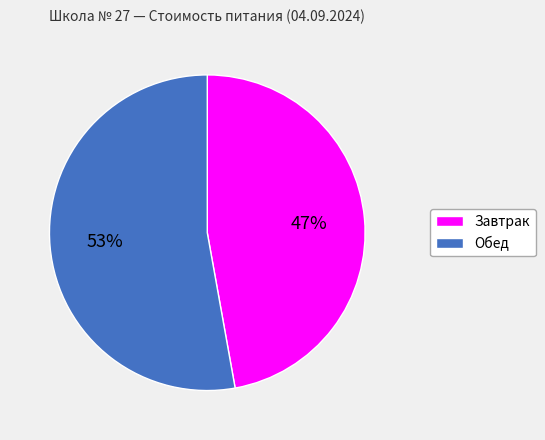

To the nearest percent, what is the difference between the largest and smallest slice percentages?

6%